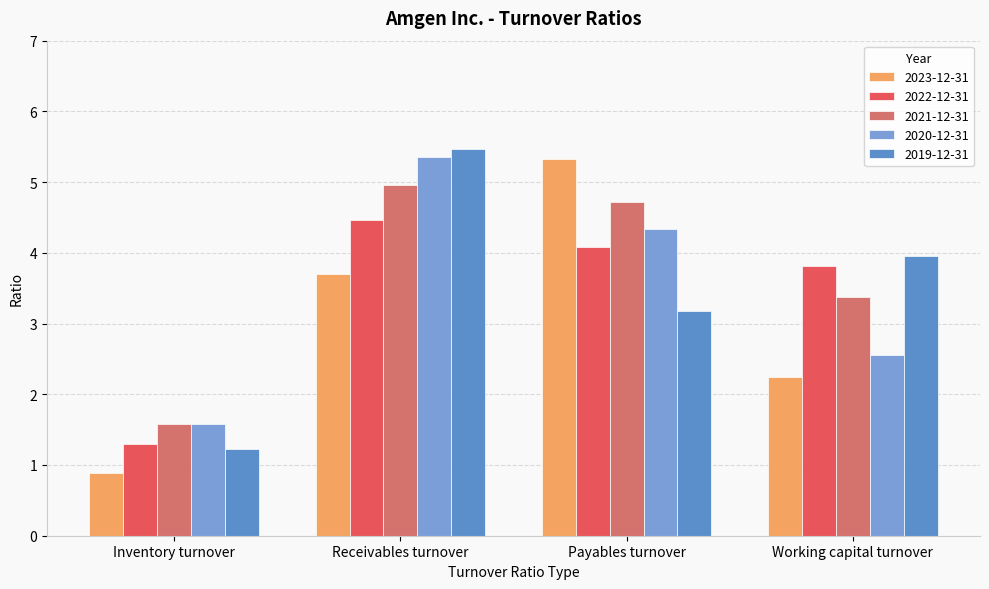

Which series has the largest range (max minus min)?

2023-12-31